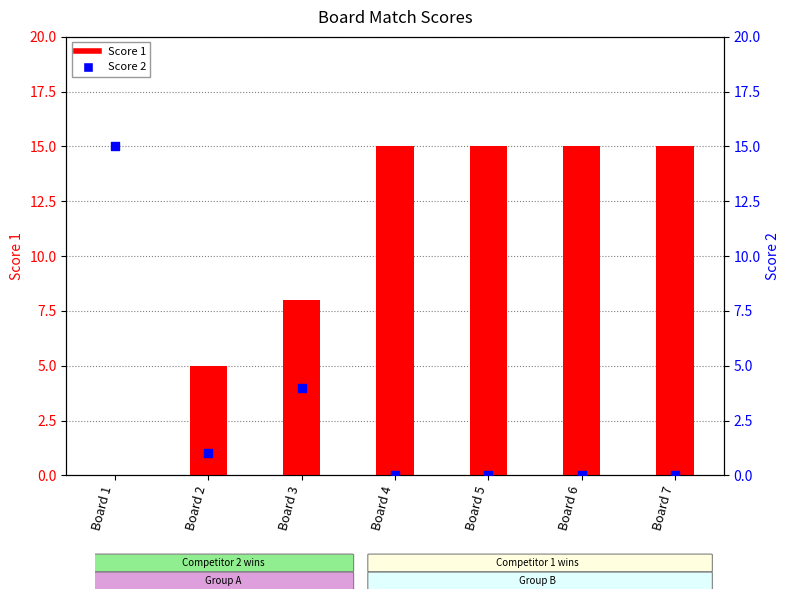

Which series contains the highest Y value?

Score 1